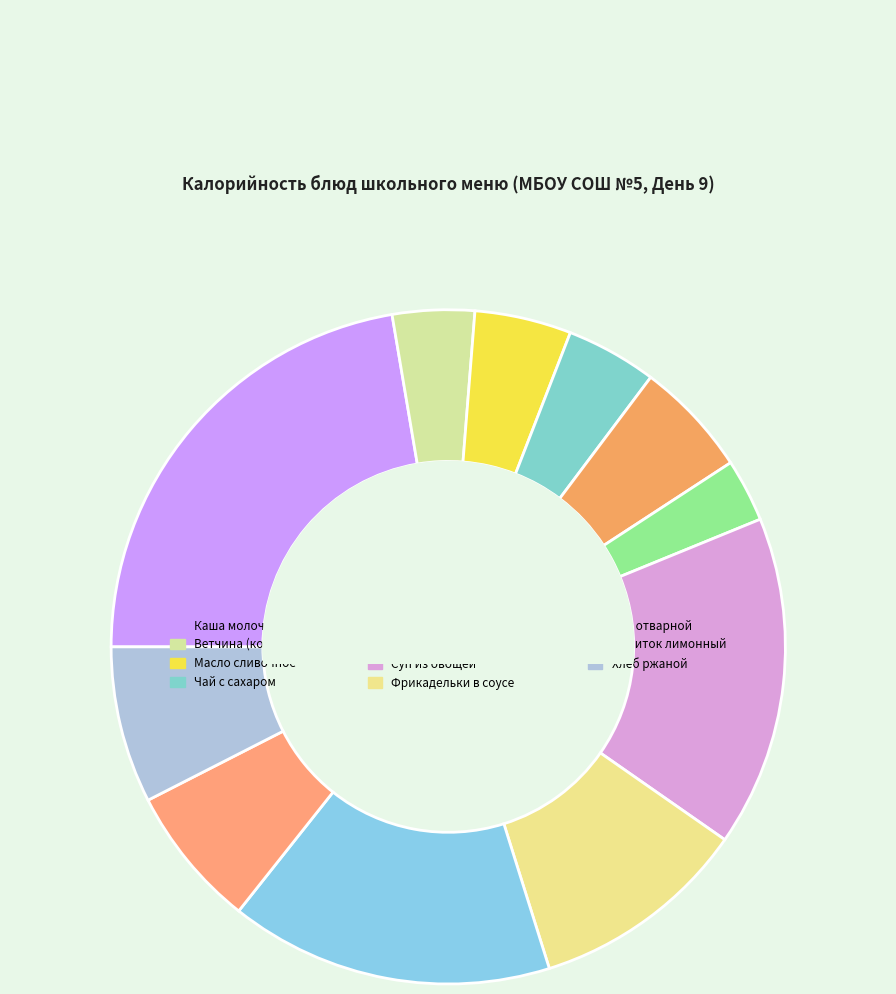

Which slice is the largest?

Каша молочная «Дружба»